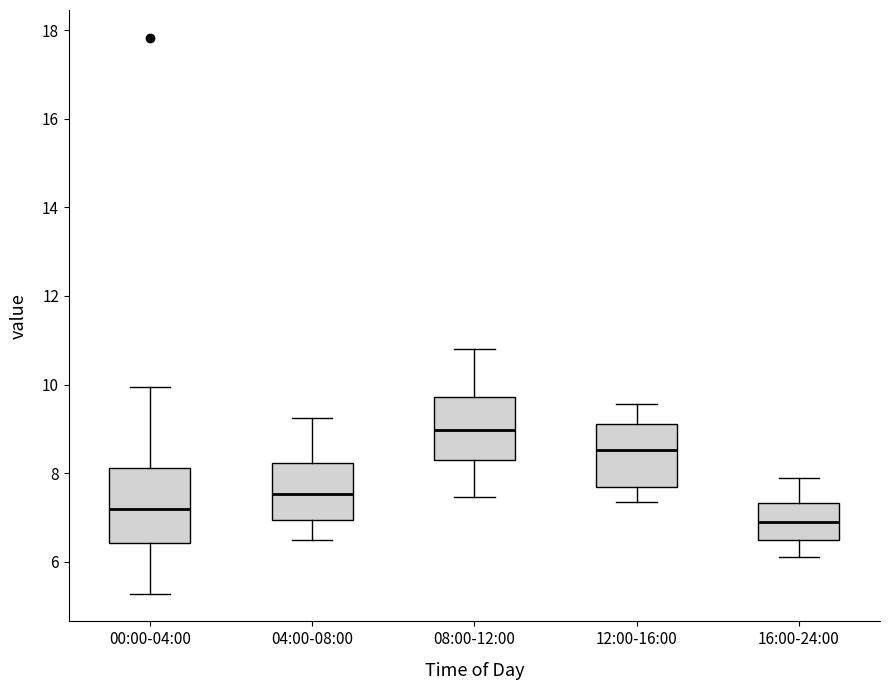

Comparing the boxes themselves (not the whiskers), which one is the tallest?

00:00-04:00